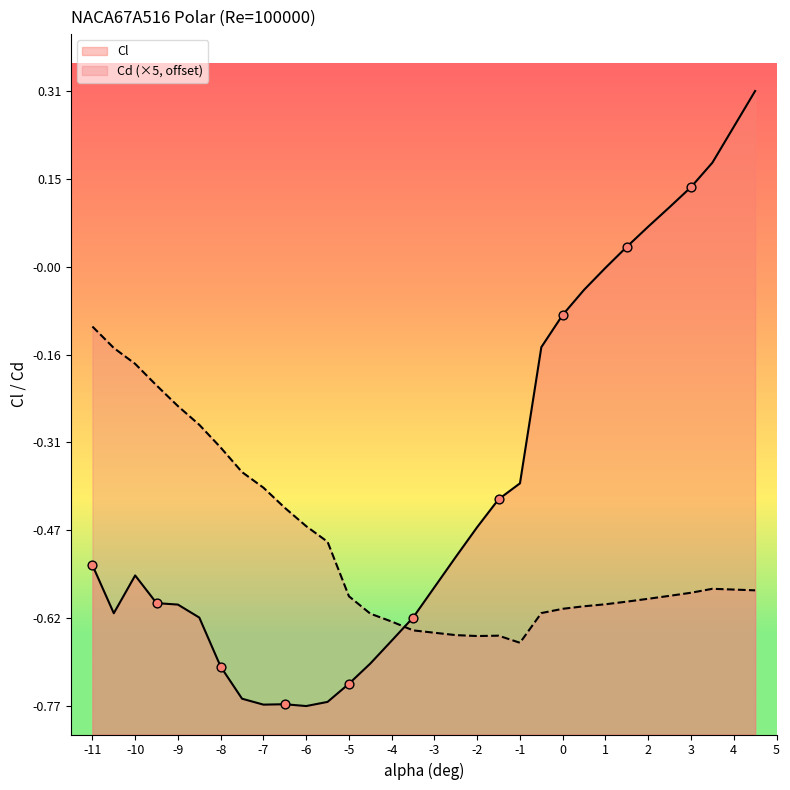

Which series contains the highest Y value?

Cl